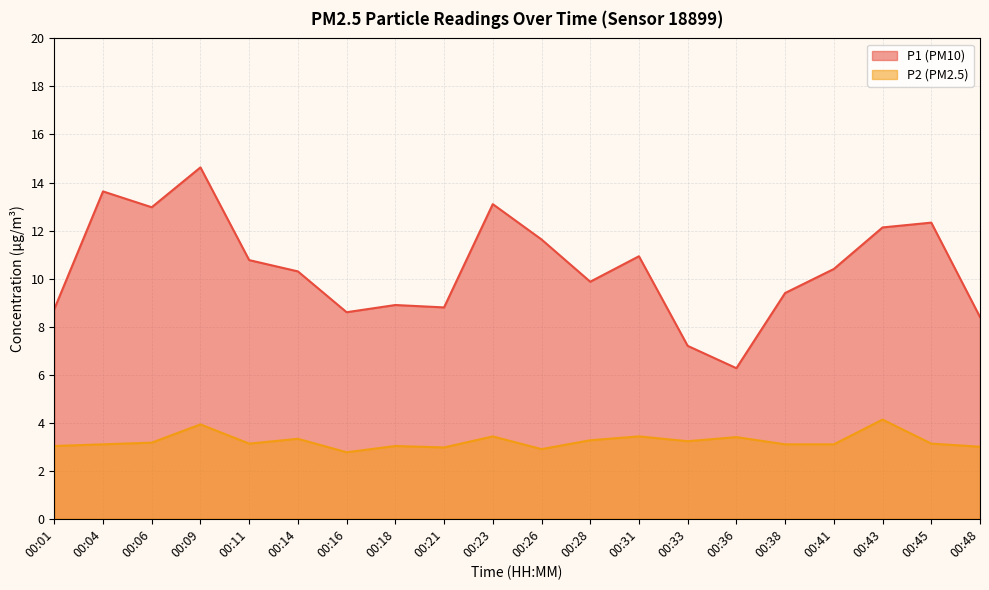

True or false: P2 and P1 intersect in this chart.

False